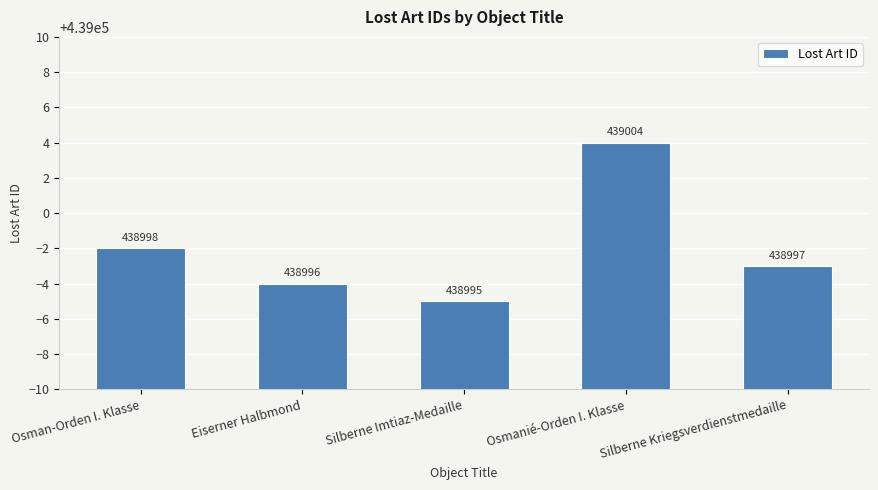

What is the average value?

438998